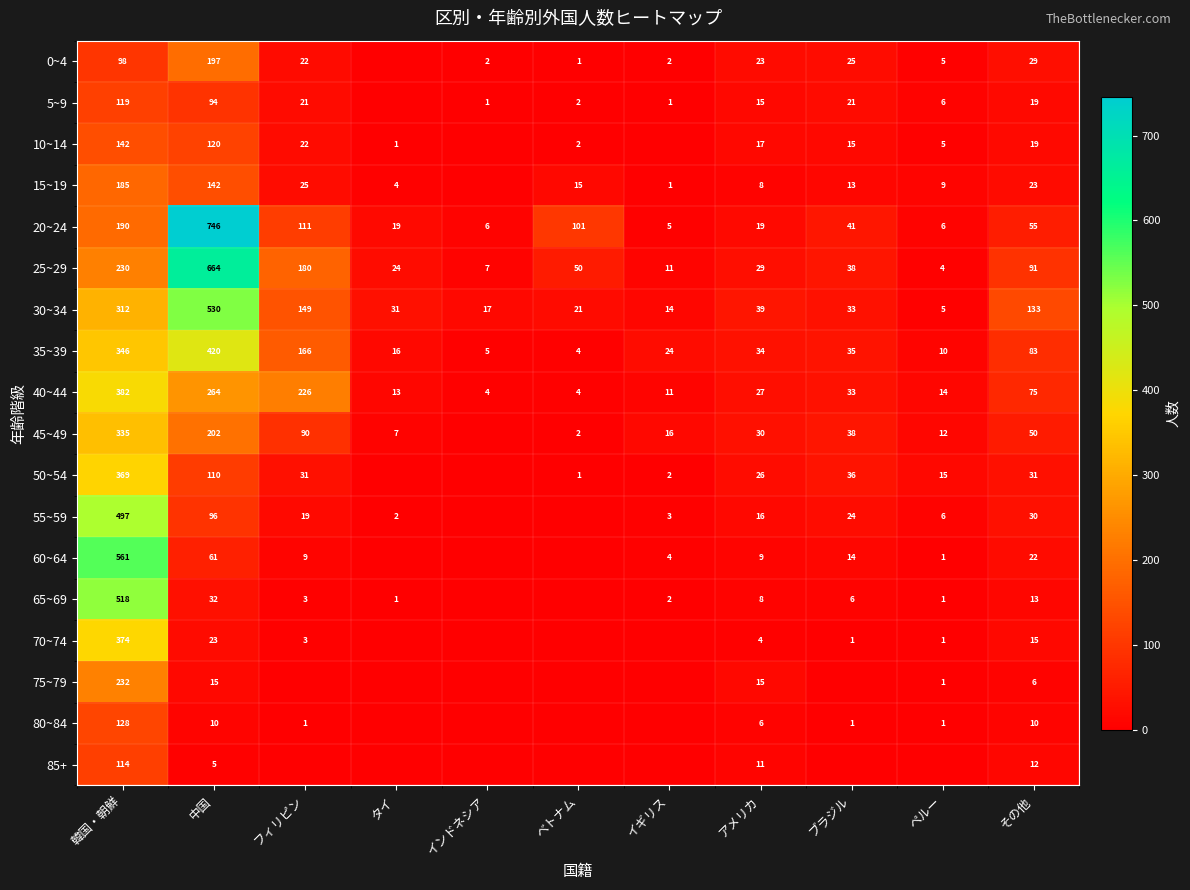

At which label is 20~24 closest to 375?

韓国・朝鮮